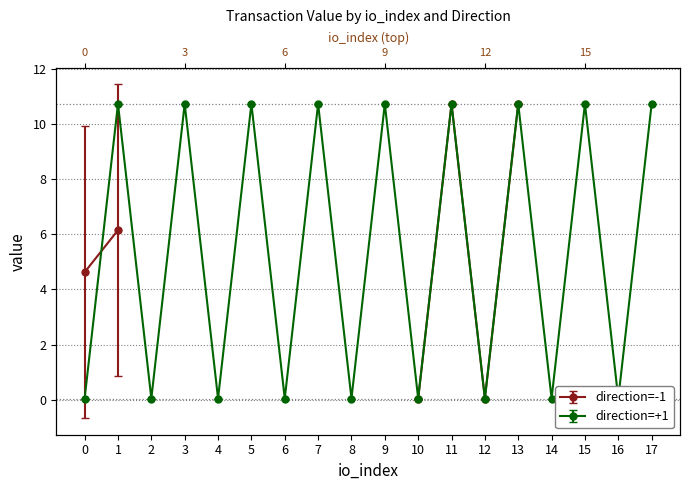

What is the average value of the direction=-1 (sum value) series?

5.4